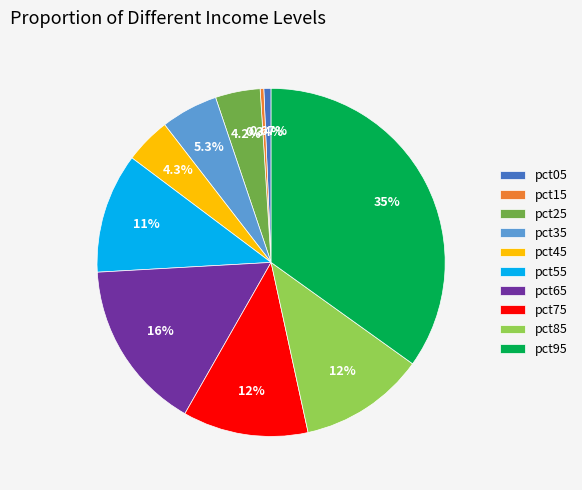

Which has a higher value, pct45 or pct05?

pct45